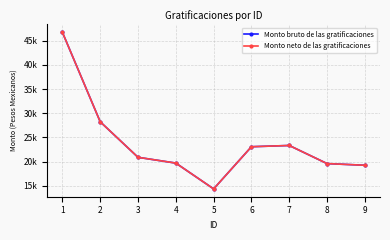

What is the average value of the Monto neto de las gratificaciones series?

23920.1